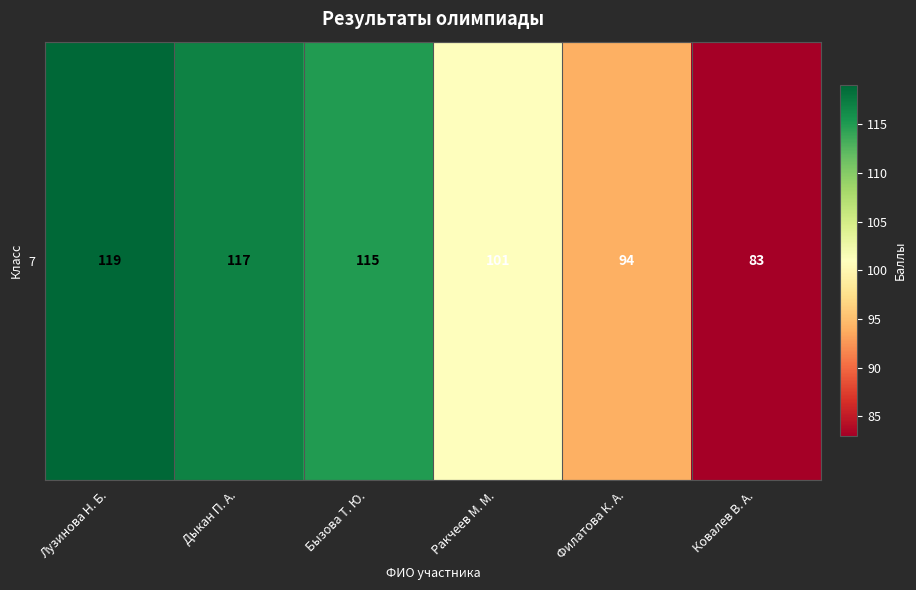

At which label is the value closest to 101?

Ракчеев М. М.